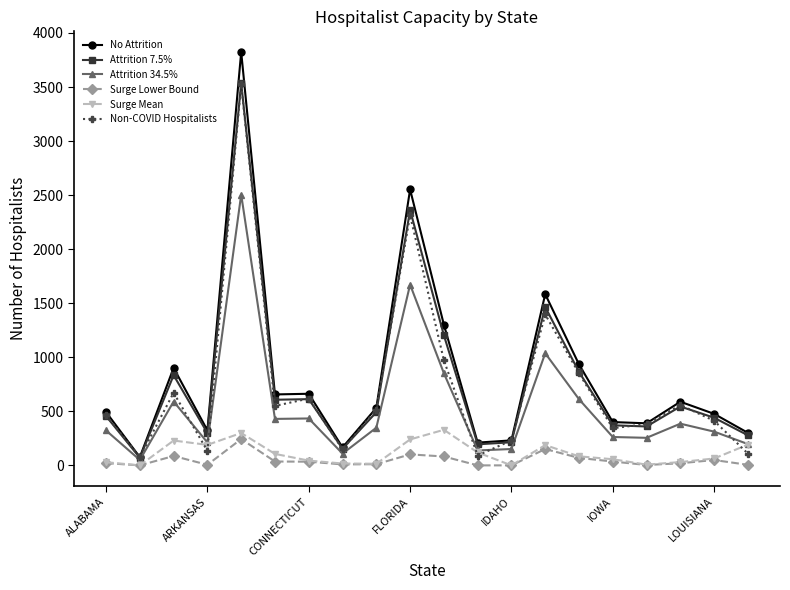

What are all the series names shown in the legend?

No Attrition, Attrition 7.5%, Attrition 34.5%, Surge Lower Bound, Surge Mean, Non-COVID Hospitalists